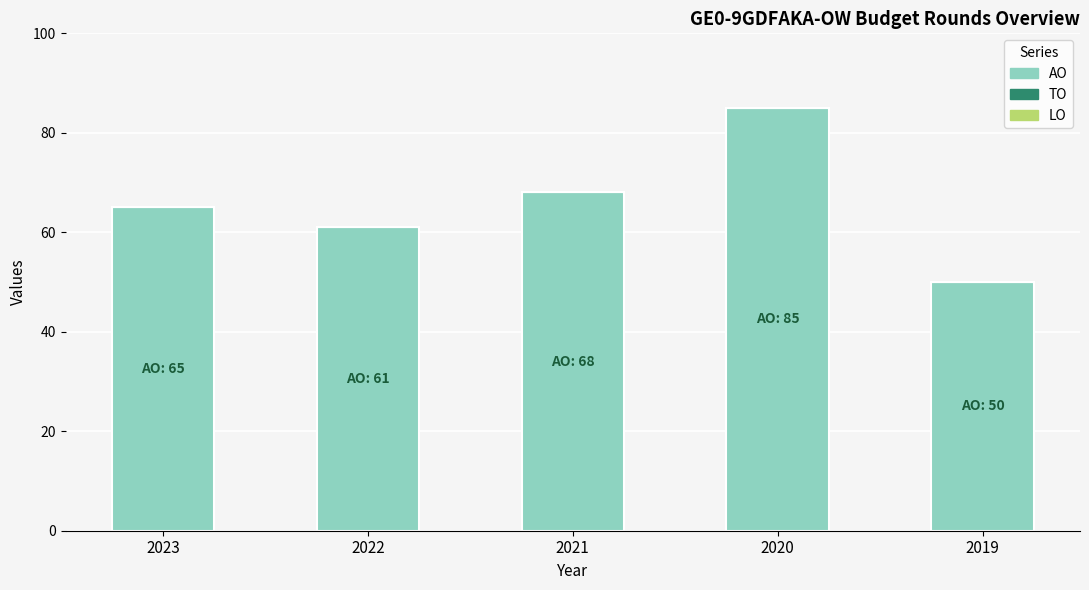

Rank the categories by value from lowest to highest.

2019, 2022, 2023, 2021, 2020